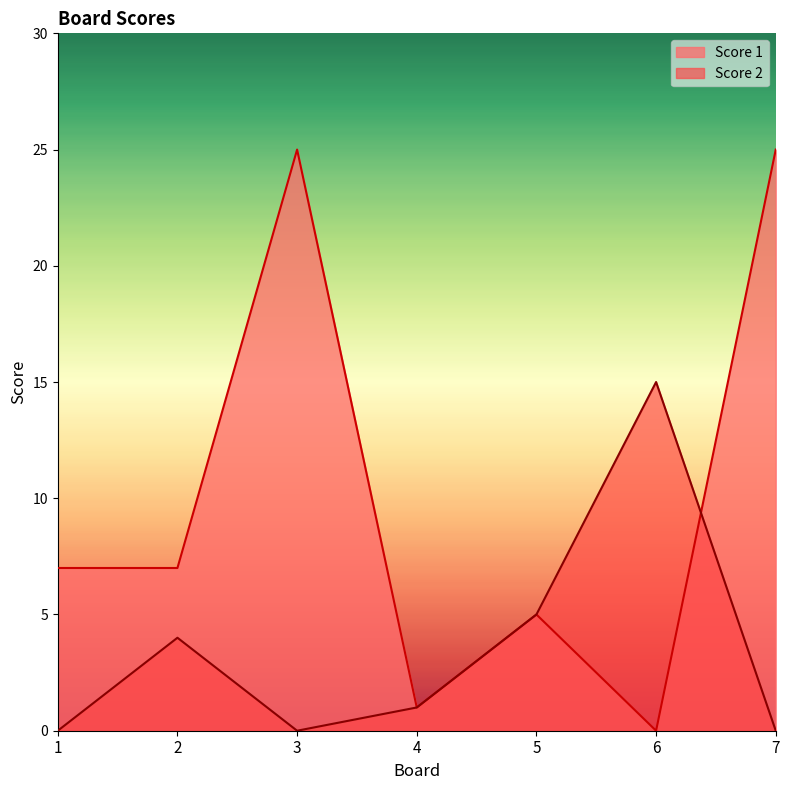

Which label corresponds to the smallest value in the chart?

6